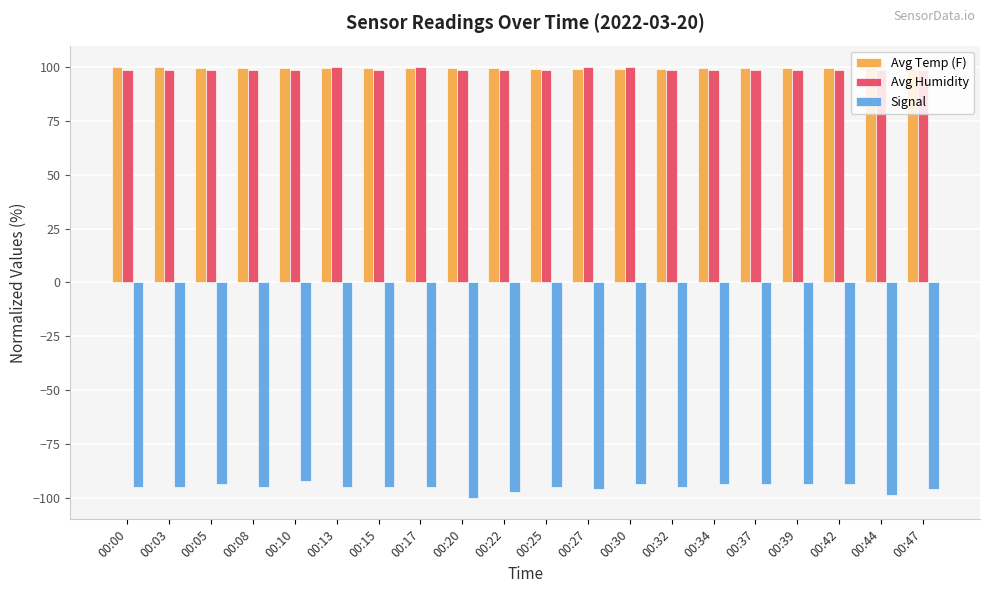

How many series are shown in this chart?

3